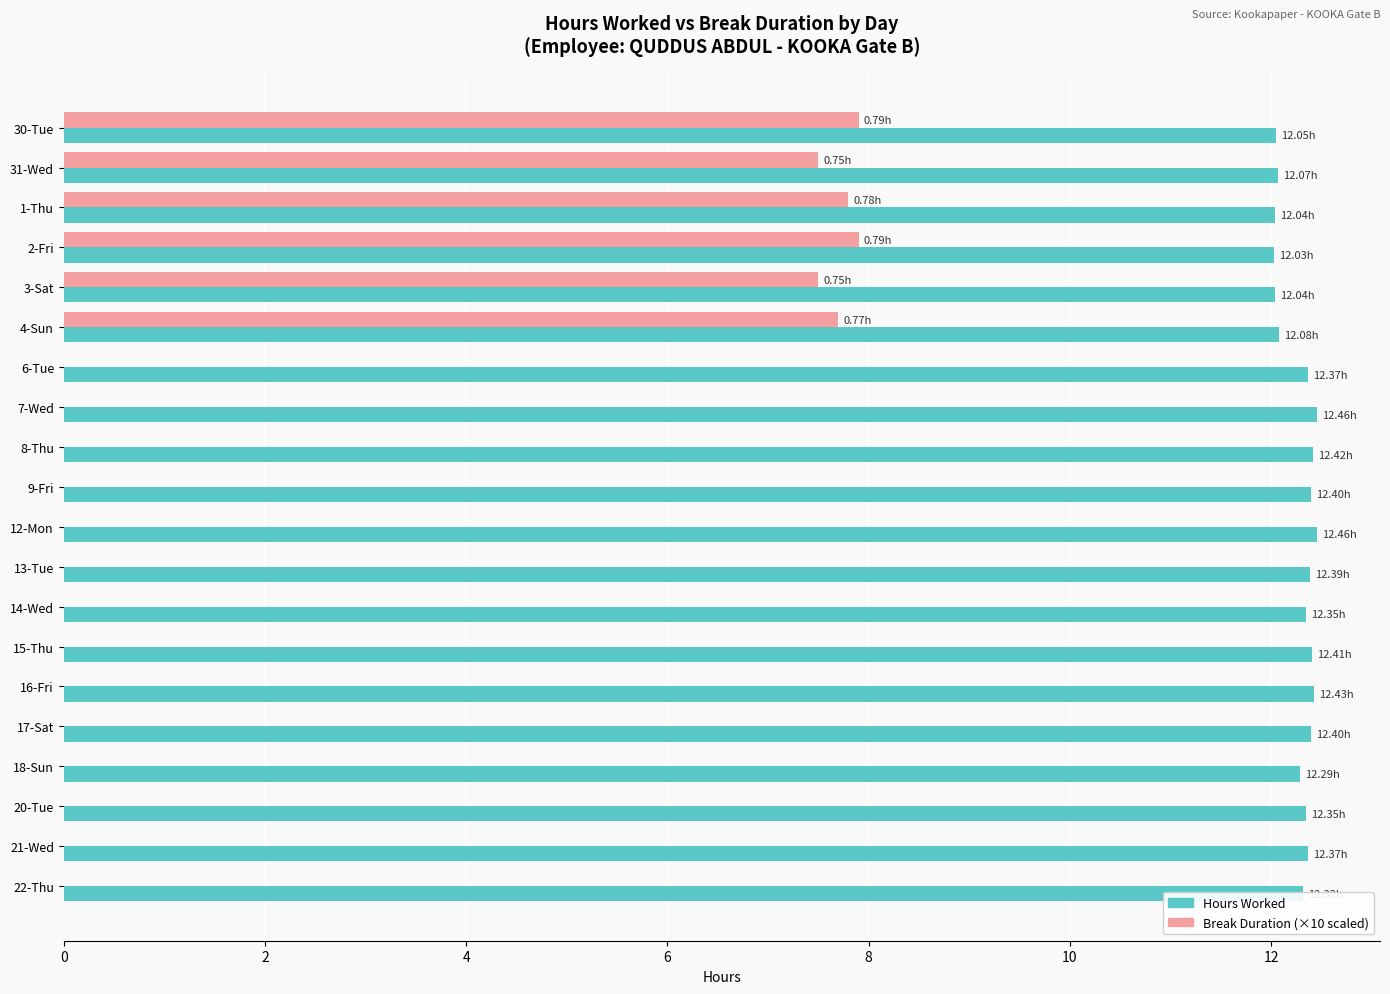

What is the total value across all series at 3-Sat?

19.5